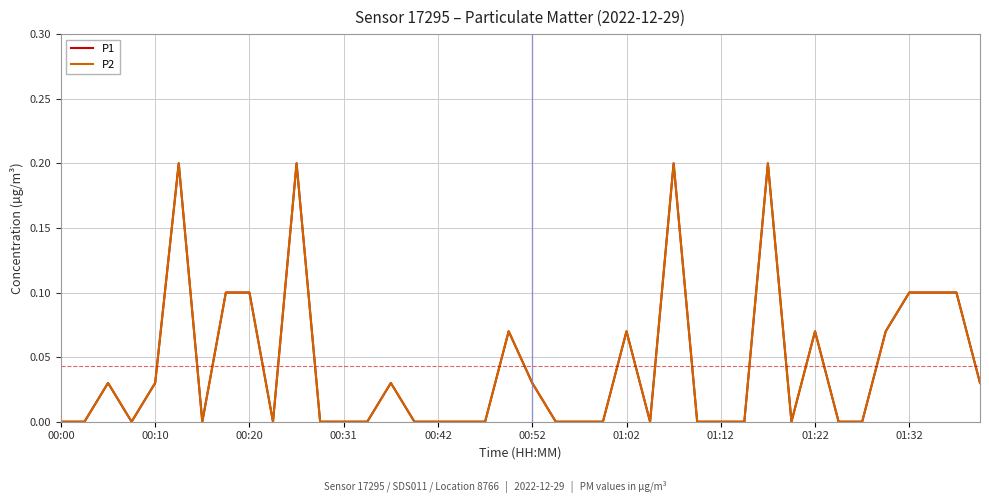

At how many categories does at least one series exceed 0?

18